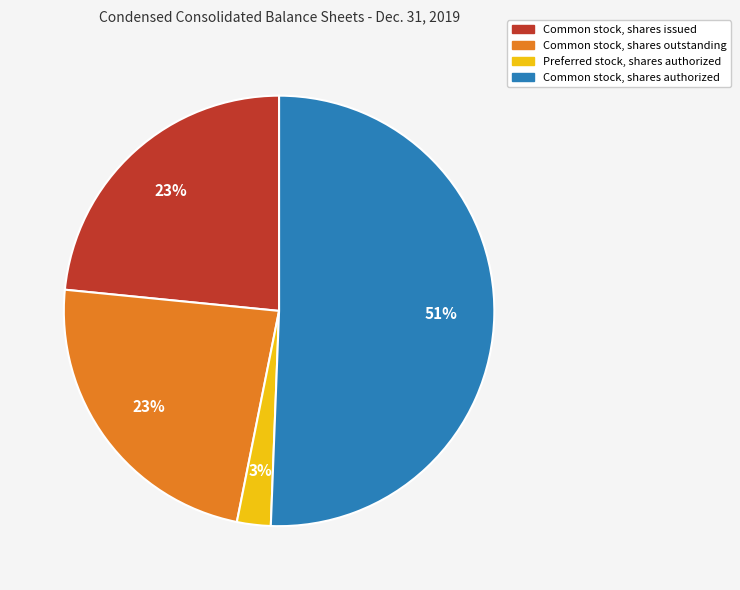

Is the sum of Preferred stock, shares authorized and Common stock, shares issued greater than half?

No